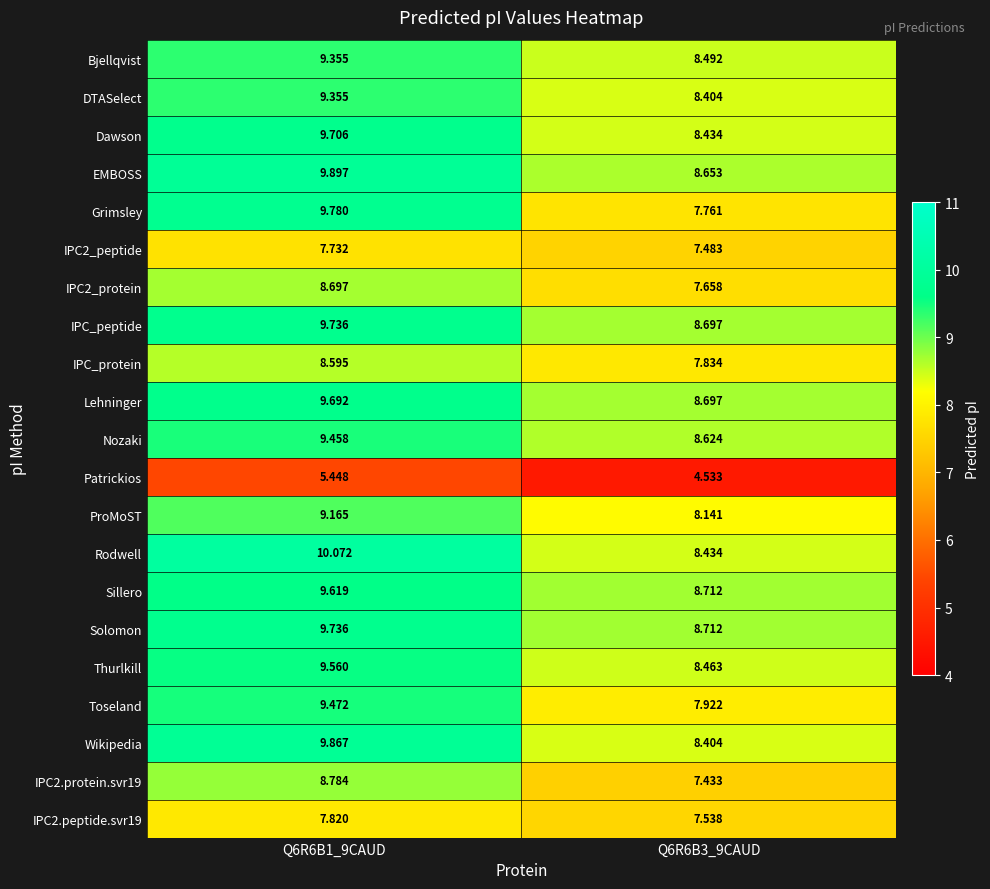

What is the difference between the highest and lowest values at Q6R6B3_9CAUD?

4.2